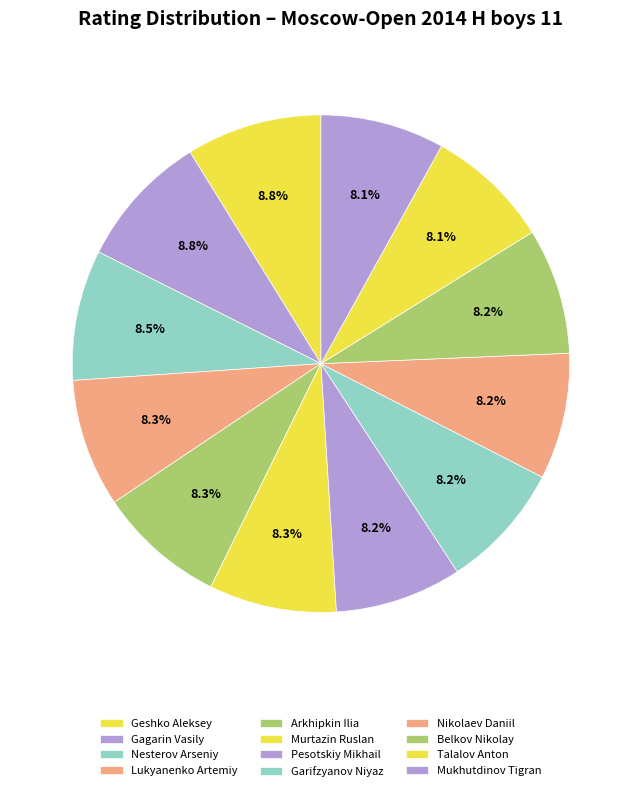

Which slice is the smallest?

Mukhutdinov Tigran